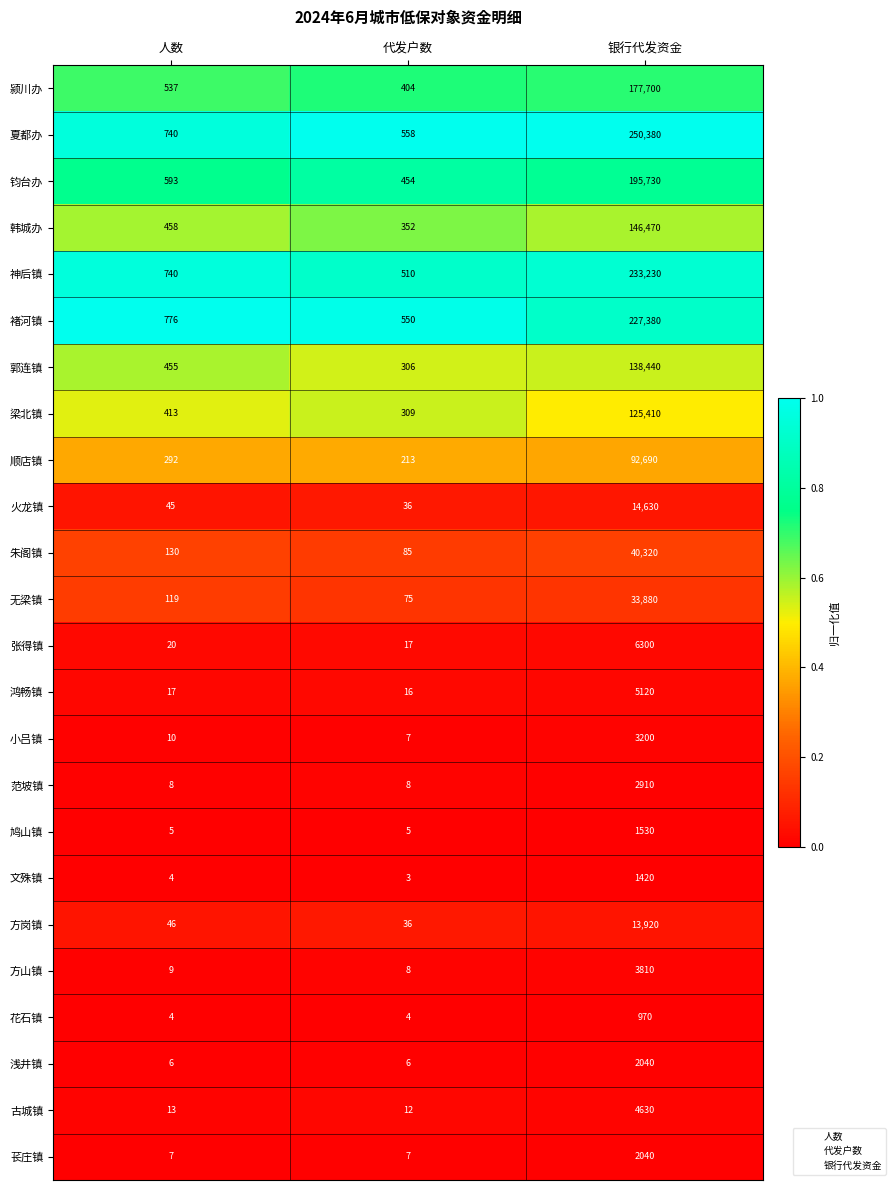

What is the spread (max minus min) of values at 人数?

772